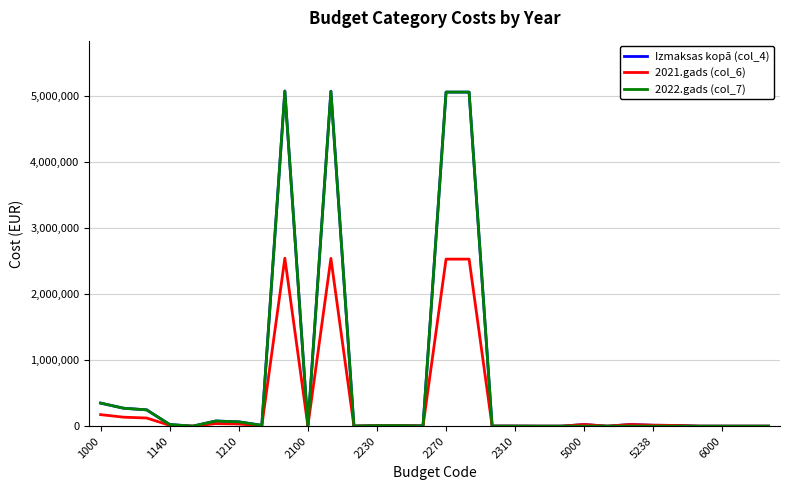

What is the maximum value shown in the chart?

5082700.0